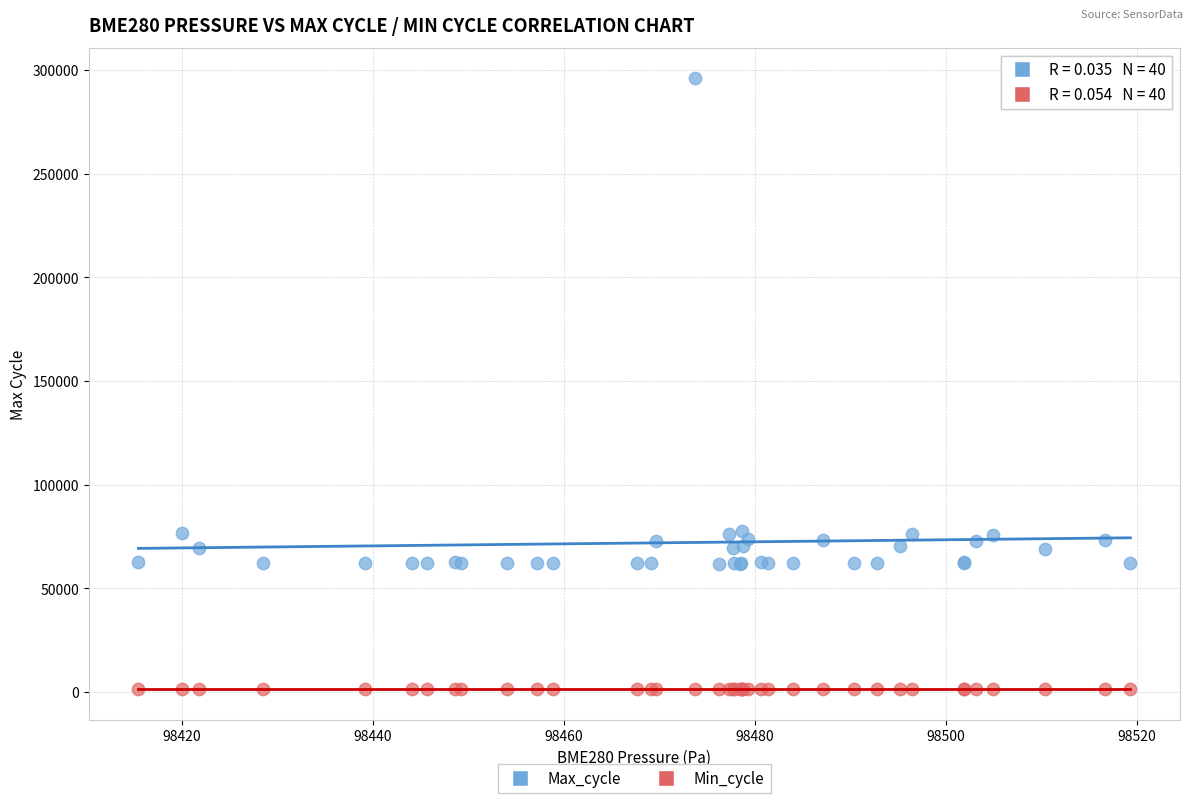

Which series reaches the maximum Y coordinate?

Max_cycle